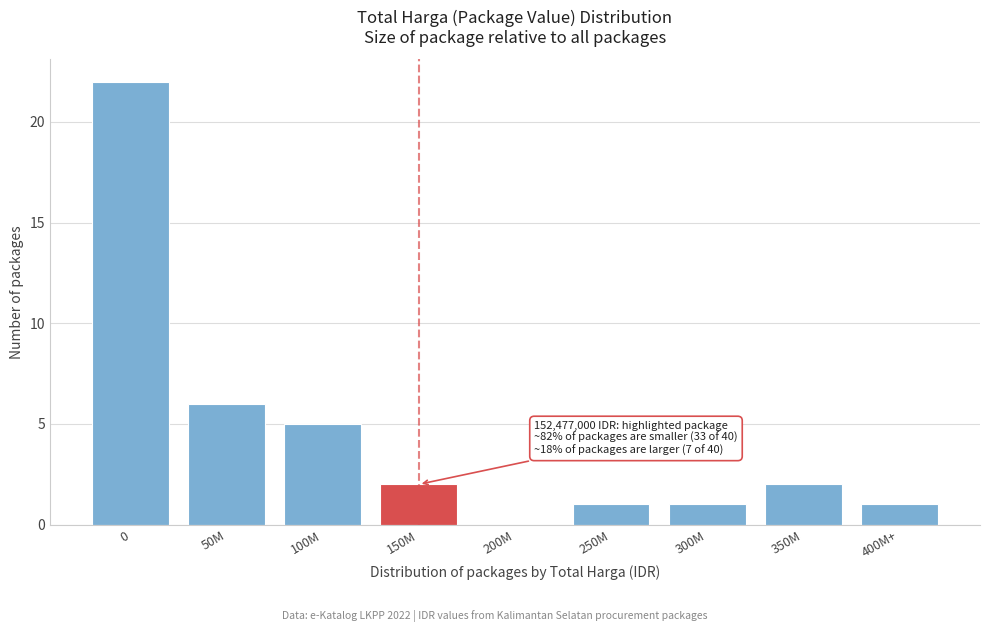

Reading right to left, what are all the values shown in this chart?

400M+=1	350M=2	300M=1	250M=1	200M=0	150M=2	100M=5	50M=6	0=22